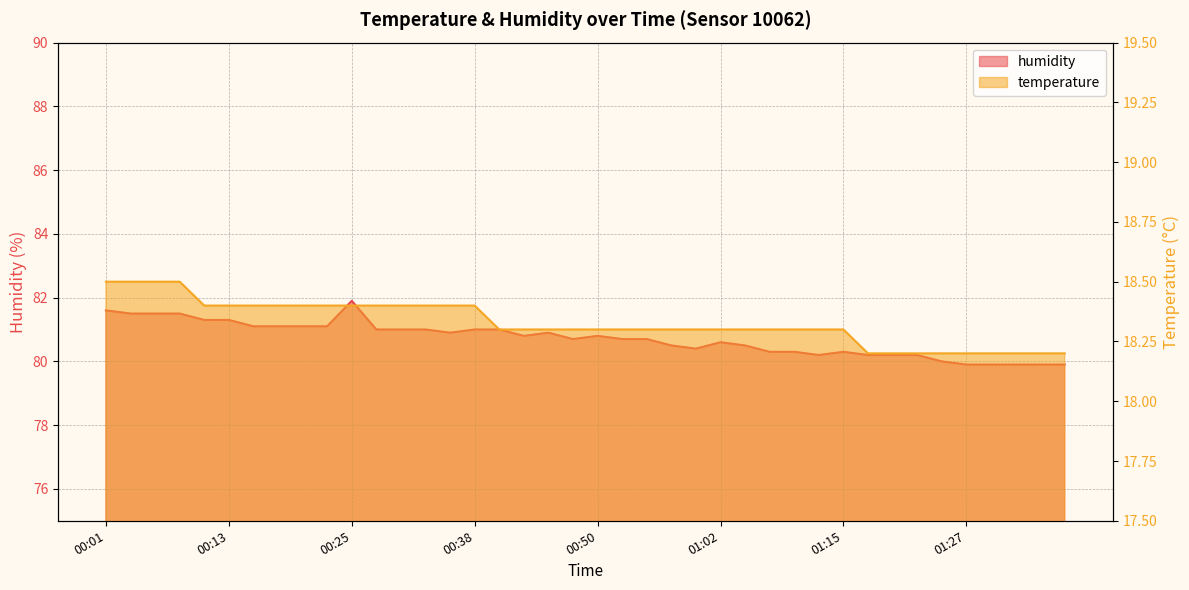

Is it true that humidity equals 80.6 at 01:02?

True